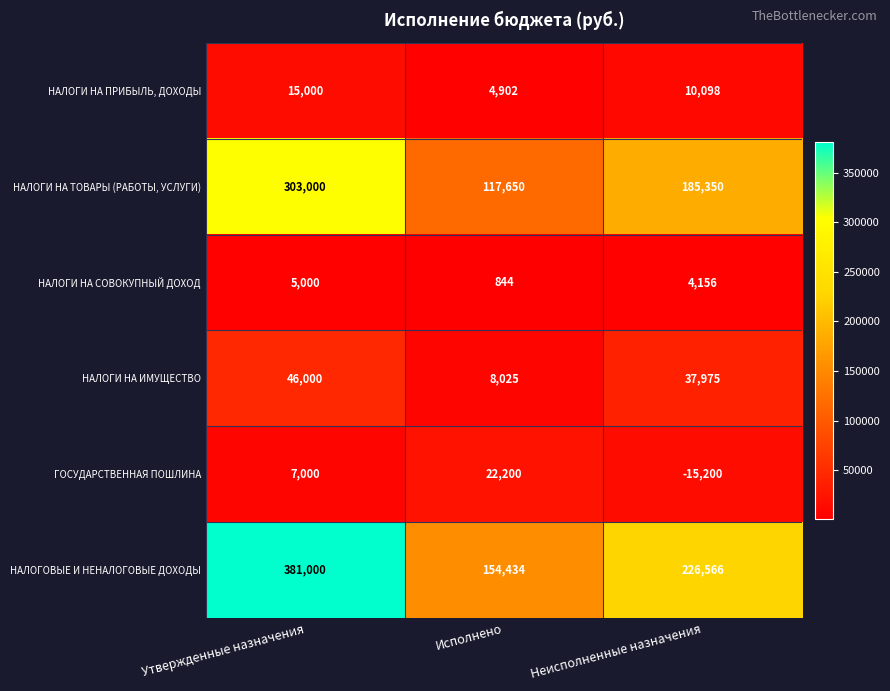

How many series are shown in this chart?

6